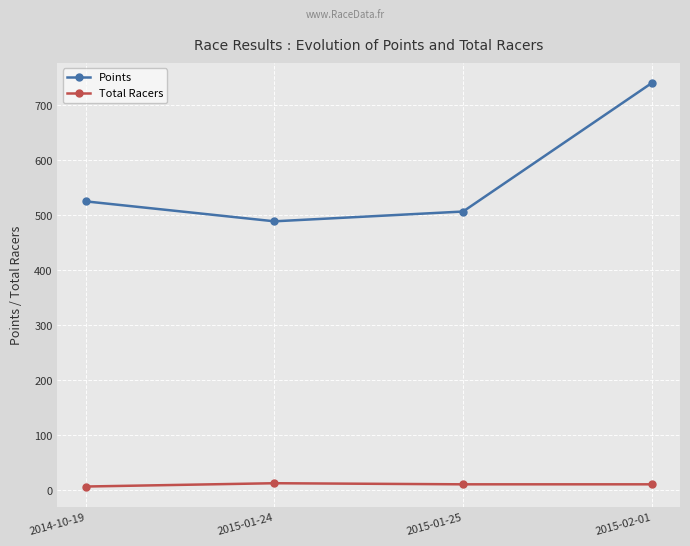

How many lines are shown in the chart?

2